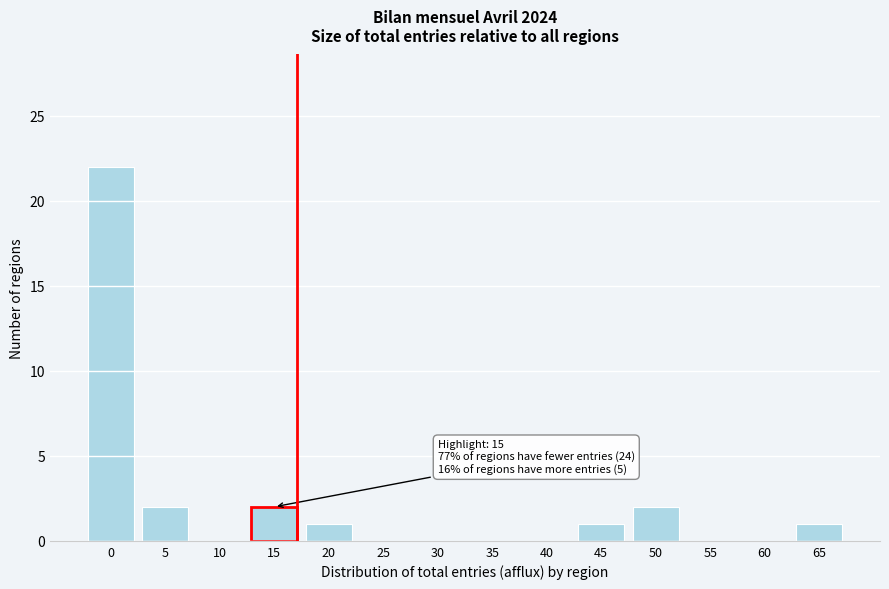

Reading left to right, transcribe all the data shown in this chart.

0=22	5=2	10=0	15=2	20=1	25=0	30=0	35=0	40=0	45=1	50=2	55=0	60=0	65=1